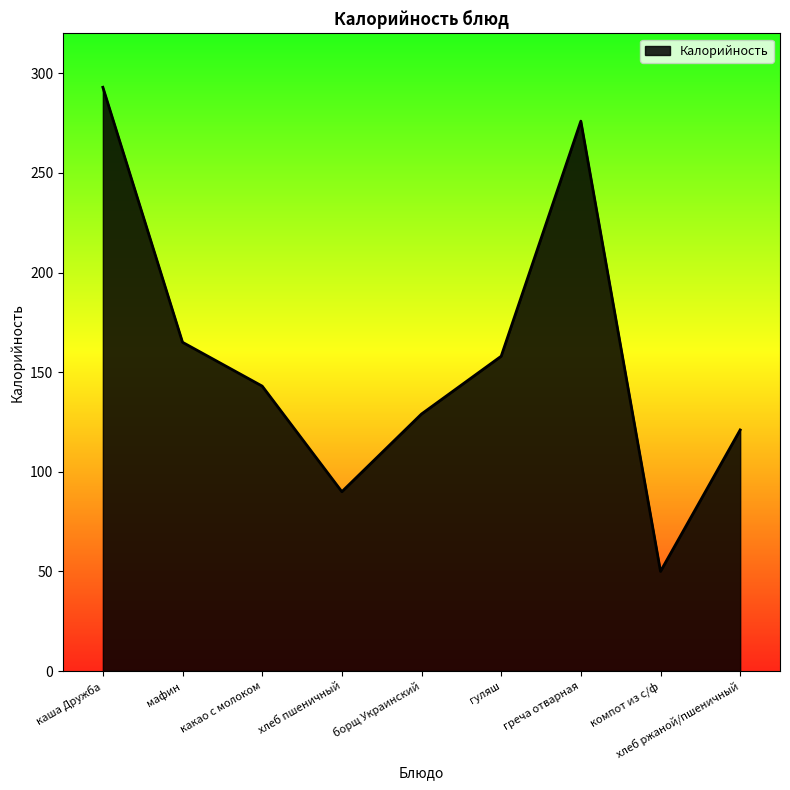

Does the chart display data point markers on the line(s)?

No